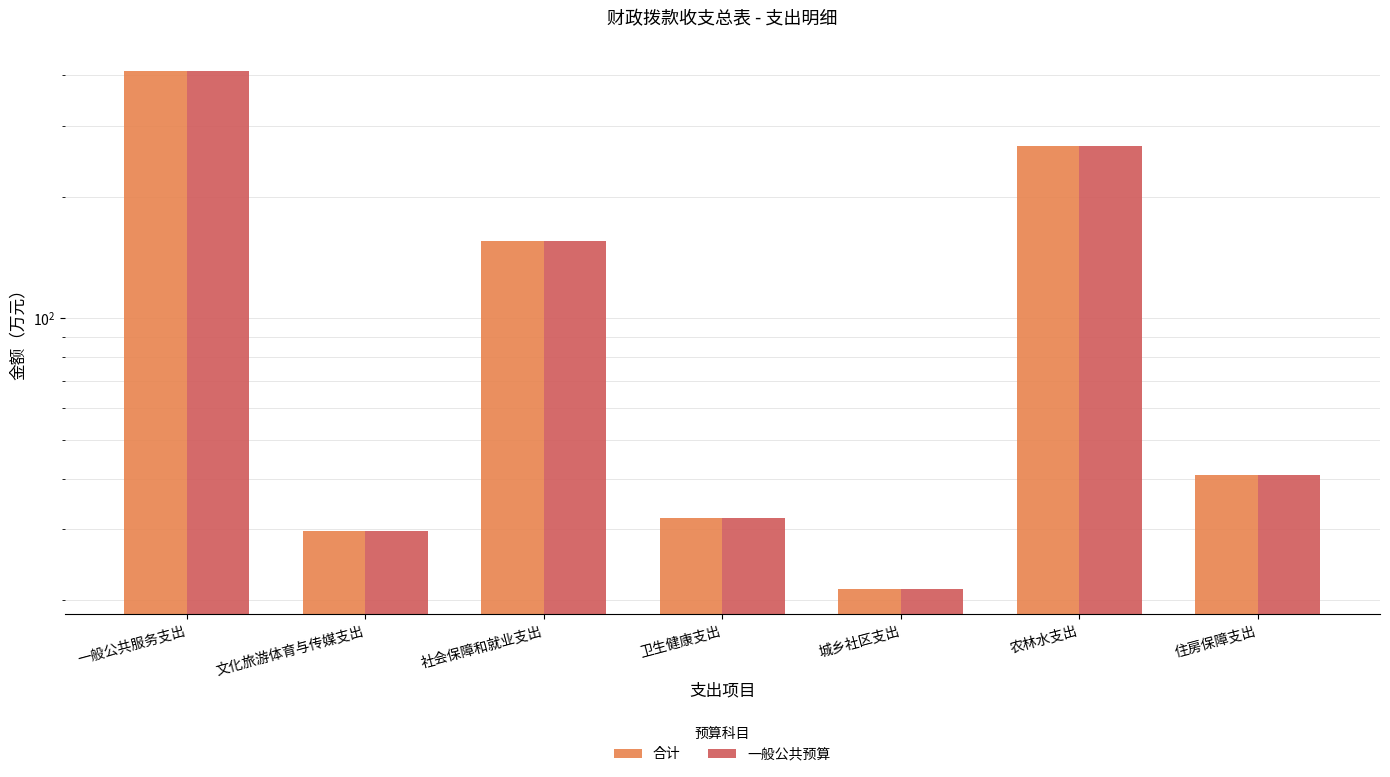

Which has a higher value, 社会保障和就业支出 or 城乡社区支出?

社会保障和就业支出